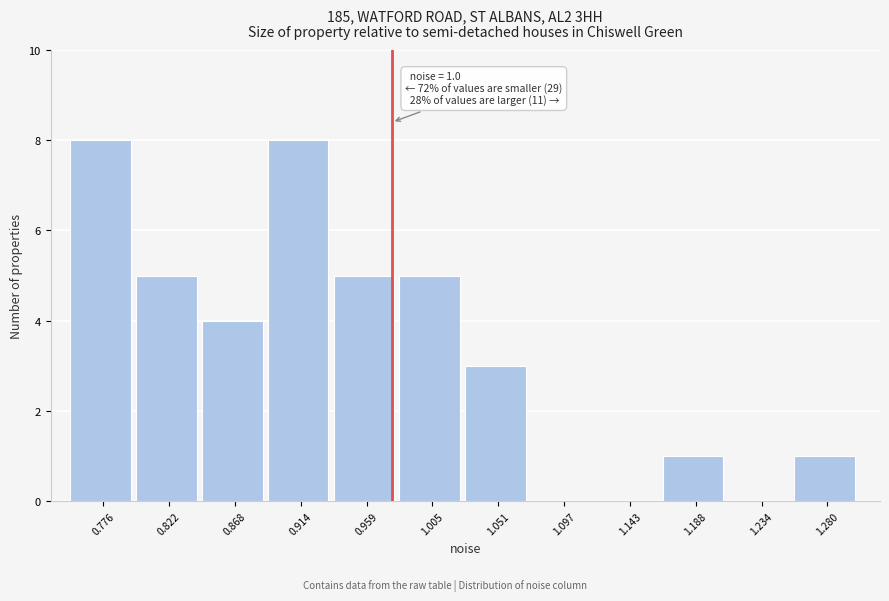

Reading left to right, what are all the values shown in this chart?

0.776=8	0.822=5	0.868=4	0.914=8	0.959=5	1.005=5	1.051=3	1.097=0	1.143=0	1.188=1	1.234=0	1.280=1